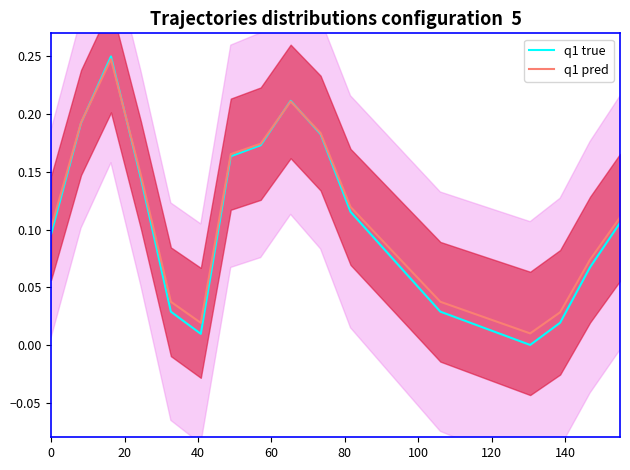

How many interior local peaks does the q1 true series have?

2